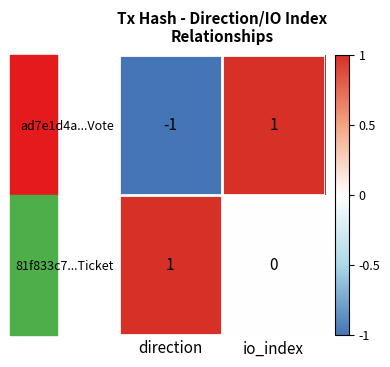

Is it true that 81f833c7...Ticket equals 2 at direction?

False